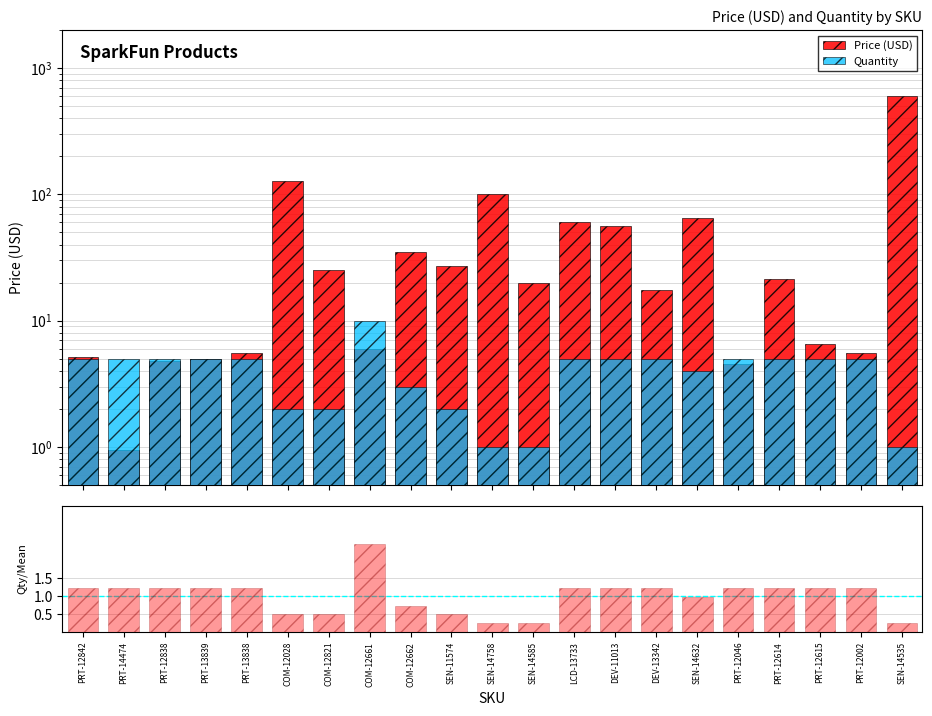

Which category has the lowest value in the Qty / Mean Qty series?

SEN-14758